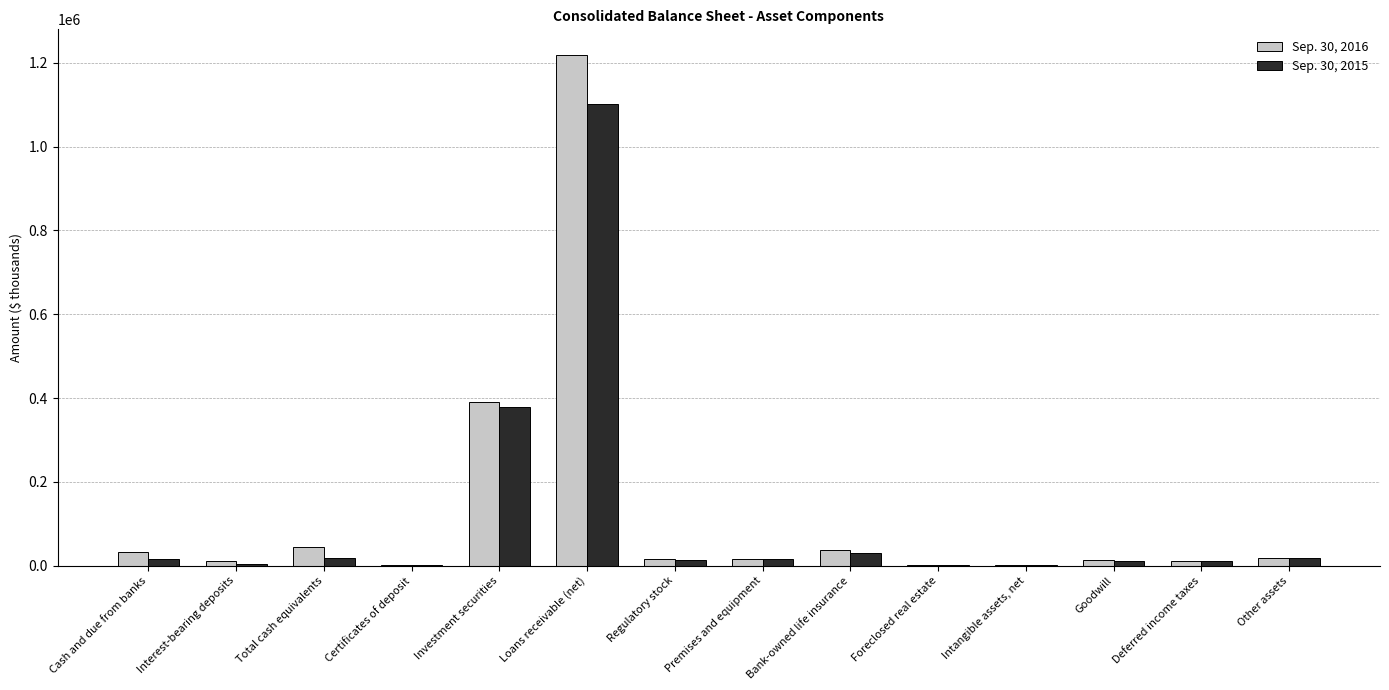

How many groups of bars are there?

14